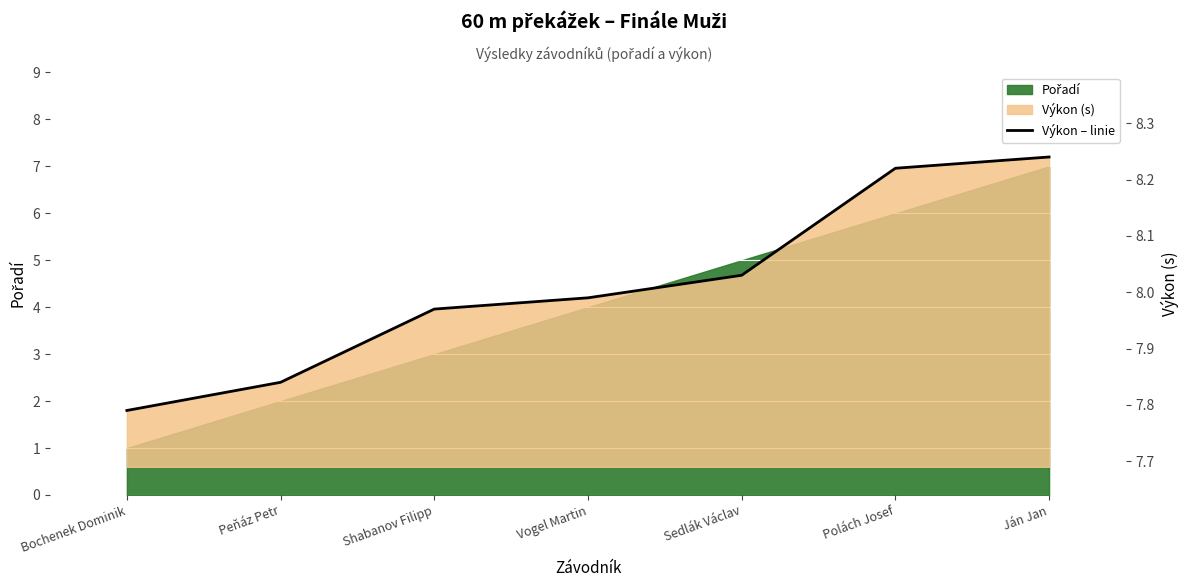

What is the difference between the Výkon (s) values at Sedlák Václav and Peňáz Petr?

0.2